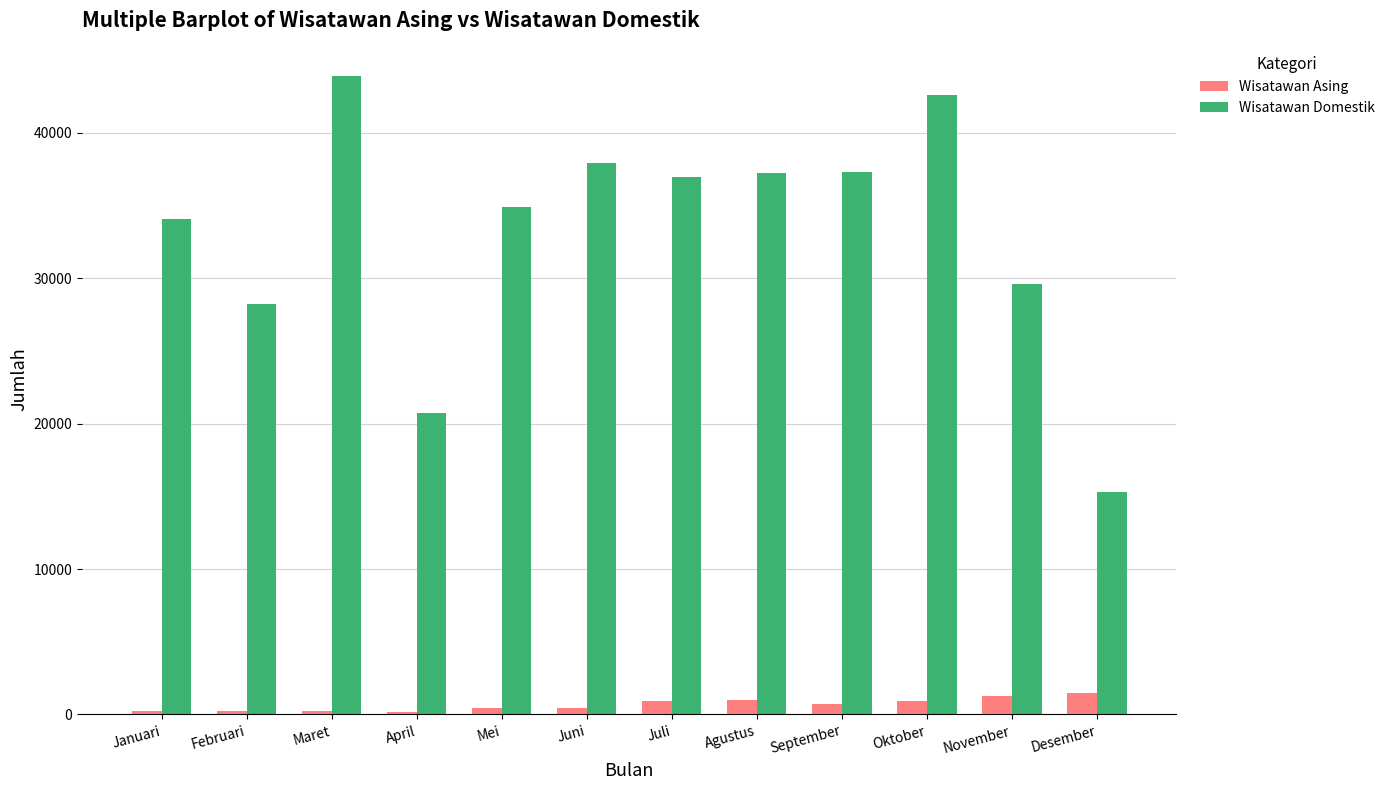

Are the bars horizontal?

No